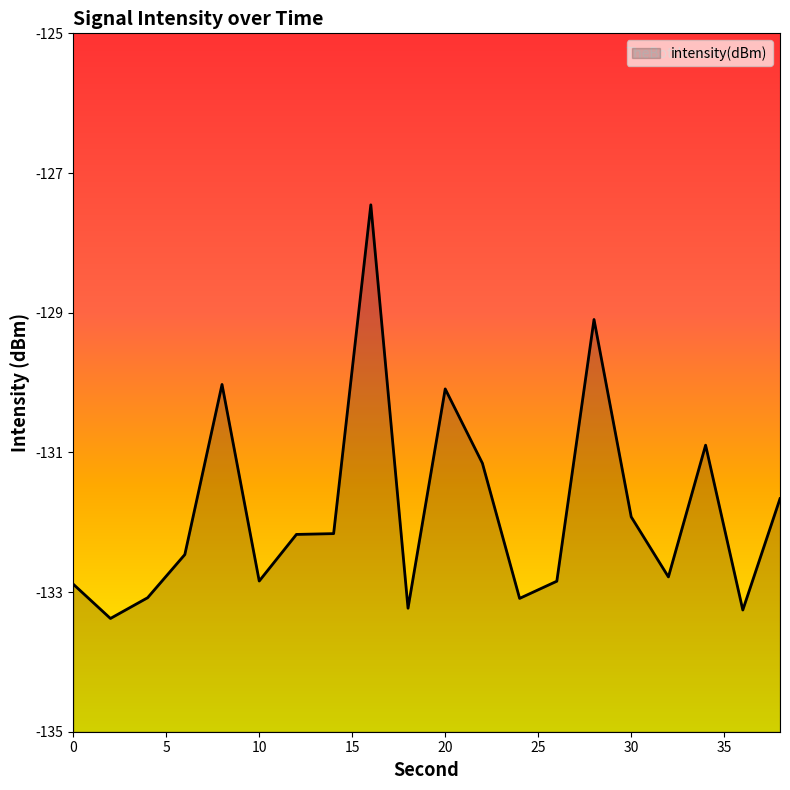

Where is the first local maximum?

8